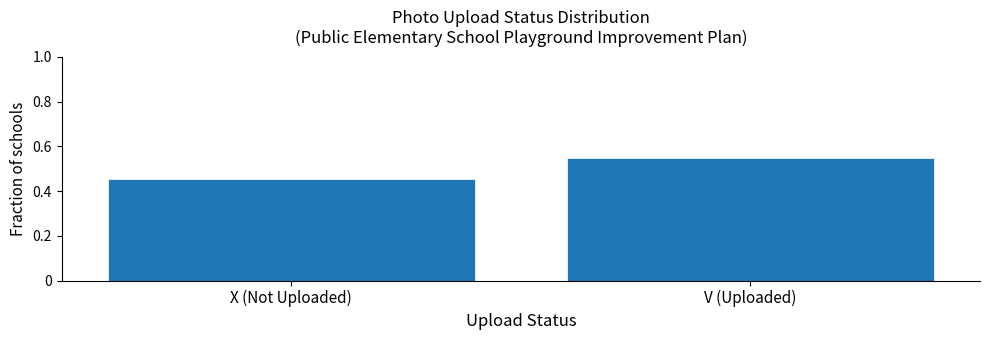

List the labels in order of value, smallest first.

X (Not Uploaded), V (Uploaded)